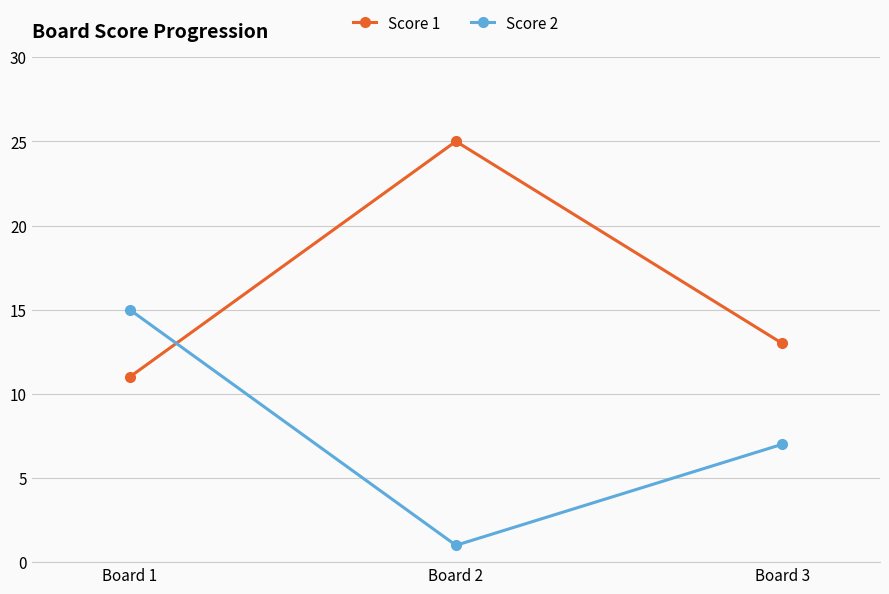

Reading right to left, transcribe all the data shown in this chart.

Score 1: Board 3=13	Board 2=25	Board 1=11
Score 2: Board 3=7	Board 2=1	Board 1=15